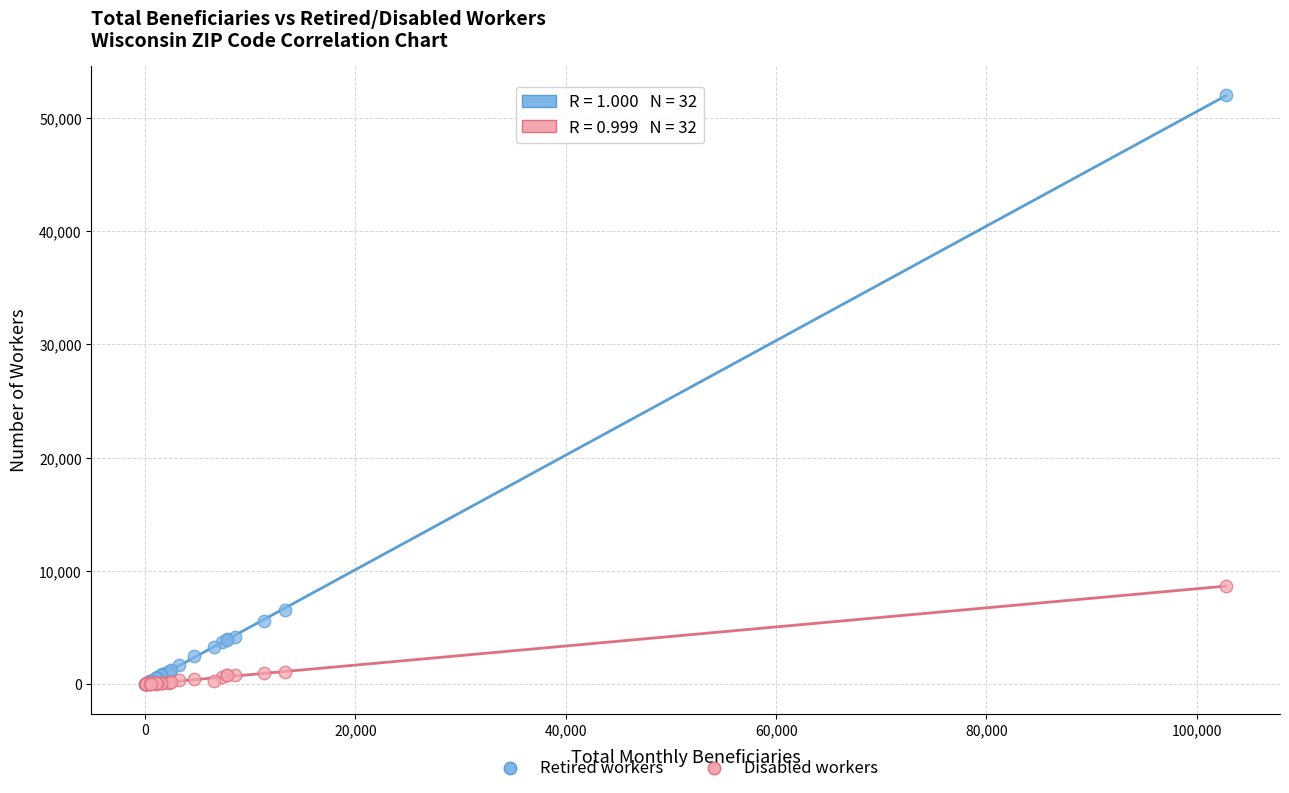

Across all series, what Y value is closest to 26015?

8660